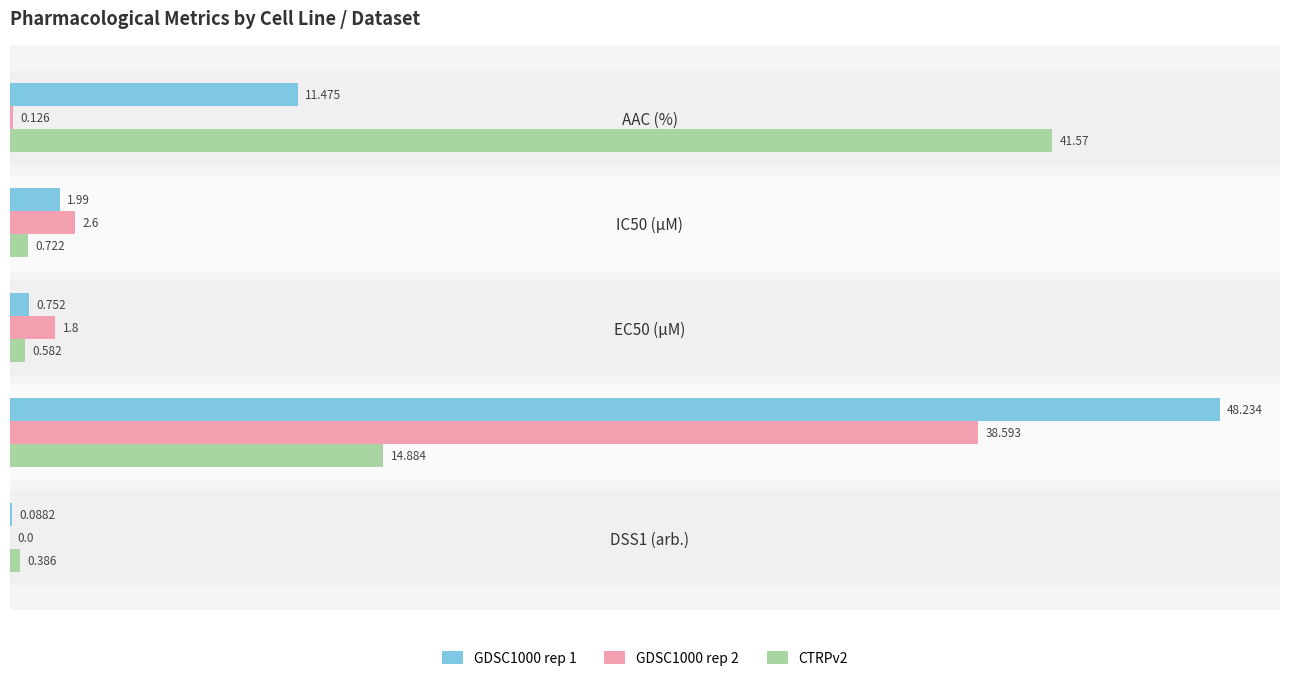

At which label is GDSC1000 rep 1 closest to 24?

AAC (%)